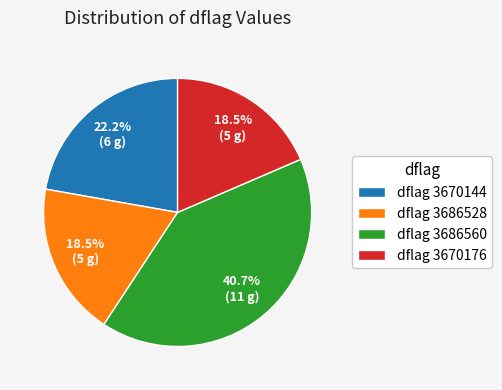

Is the sum of dflag 3670176 and dflag 3670144 greater than half?

No